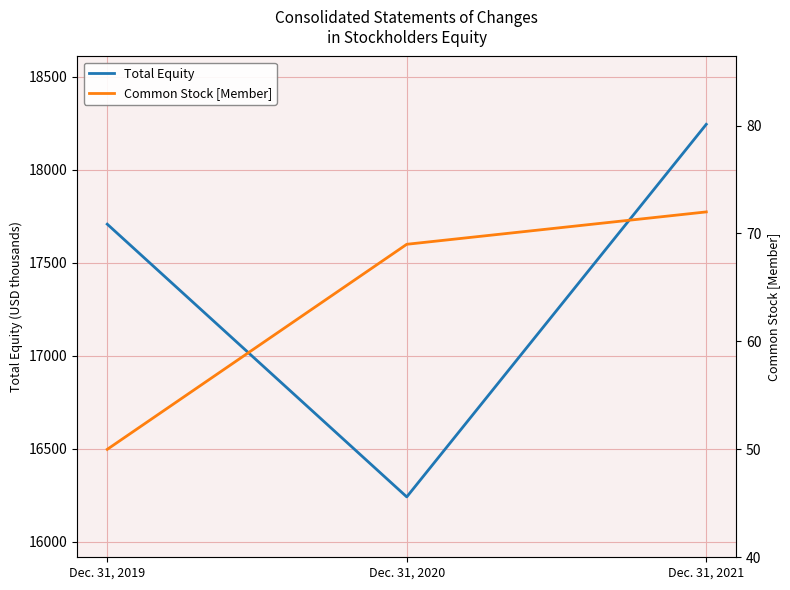

Which series has the largest total across all categories?

Total Equity